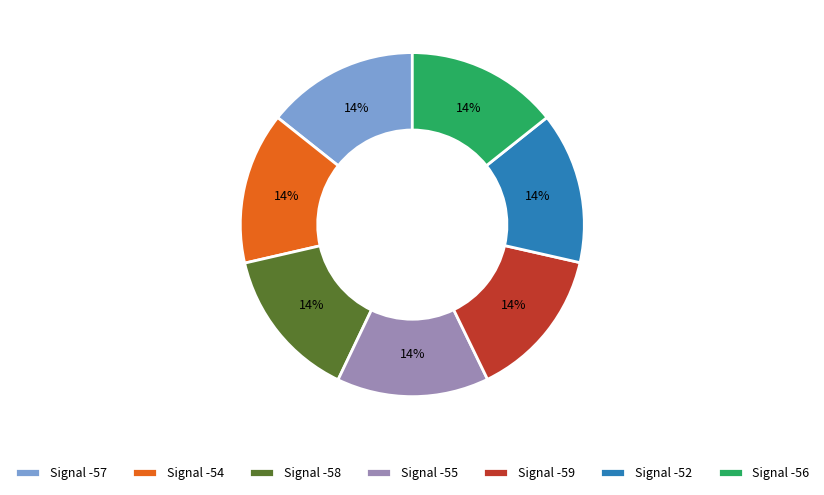

How many segments does this pie chart have?

7